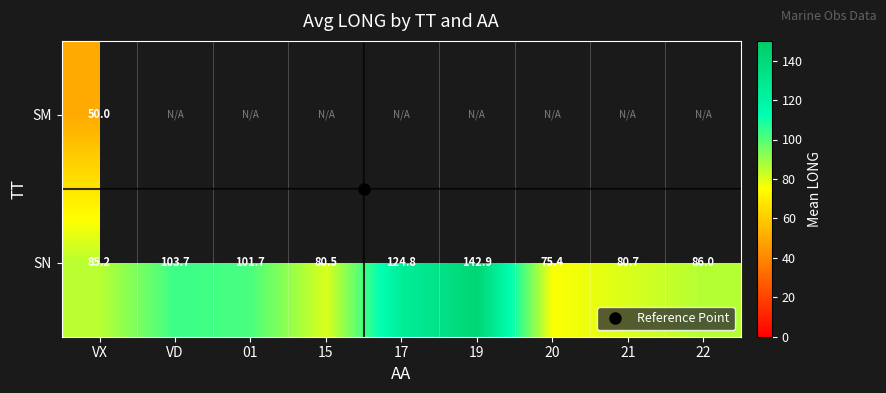

The SN series shows 80.5 at 15. True or false?

True